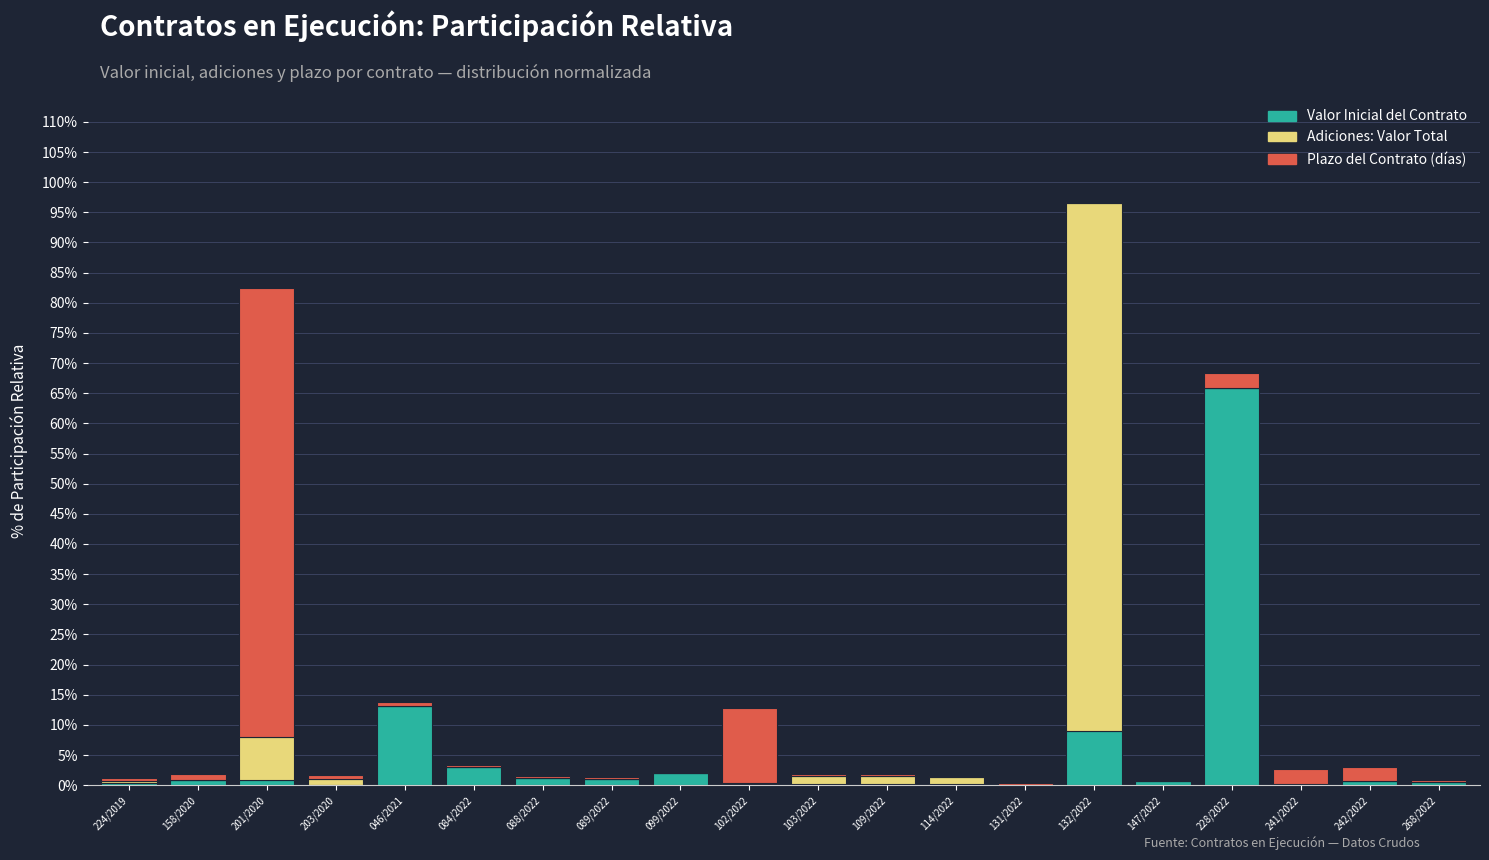

What is the highest value of the Valor Inicial del Contrato series?

65.9